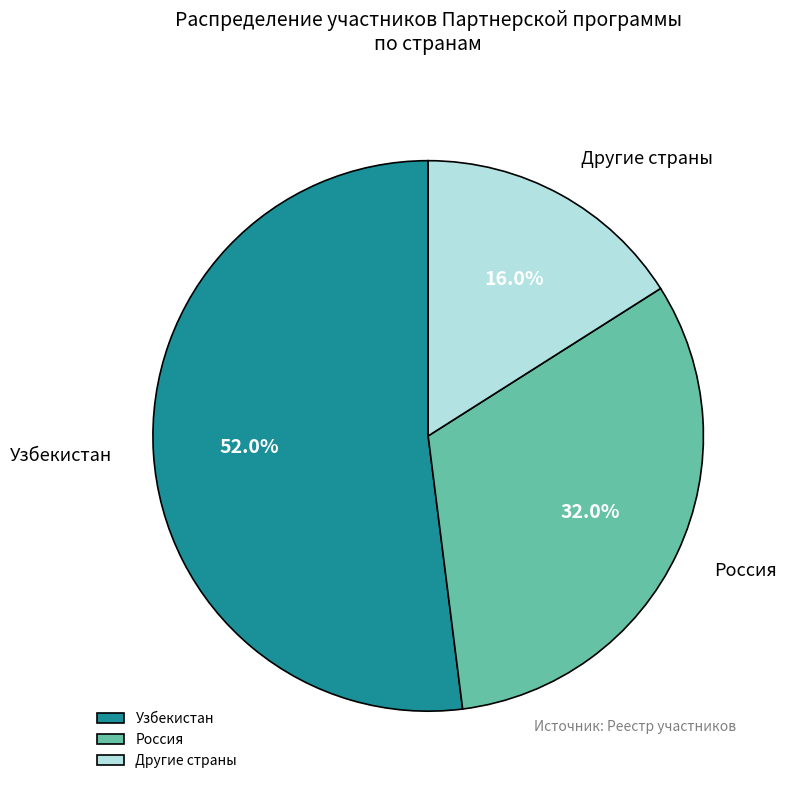

How many slices are in this pie chart?

3